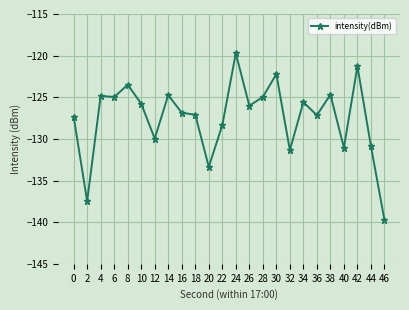

The chart shows a value of -130.0 at 12. True or false?

True